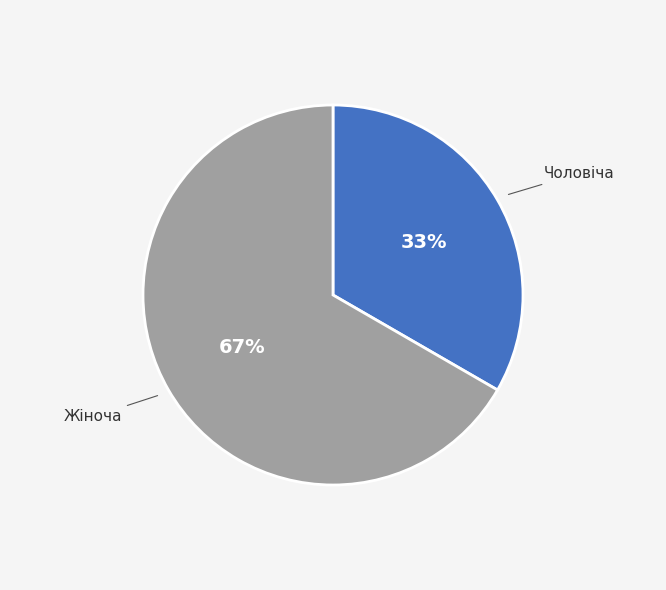

Does any single category account for the majority?

Yes